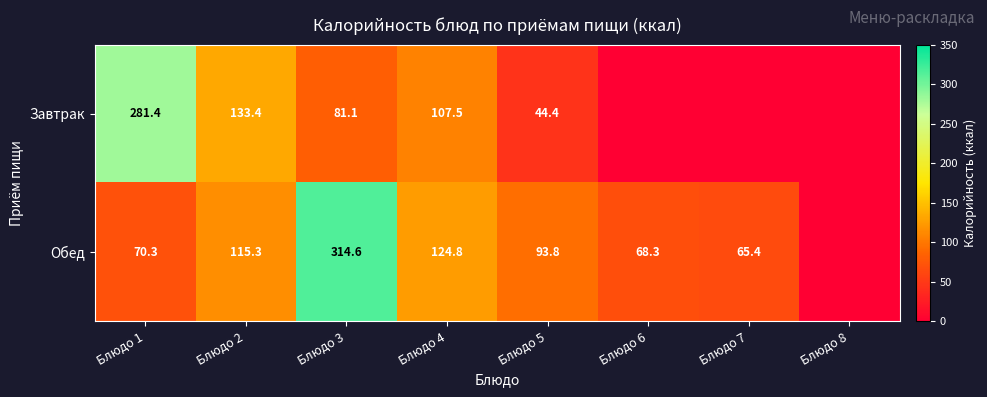

What is the sum of the Обед values at Блюдо 1 and Блюдо 3?

384.9